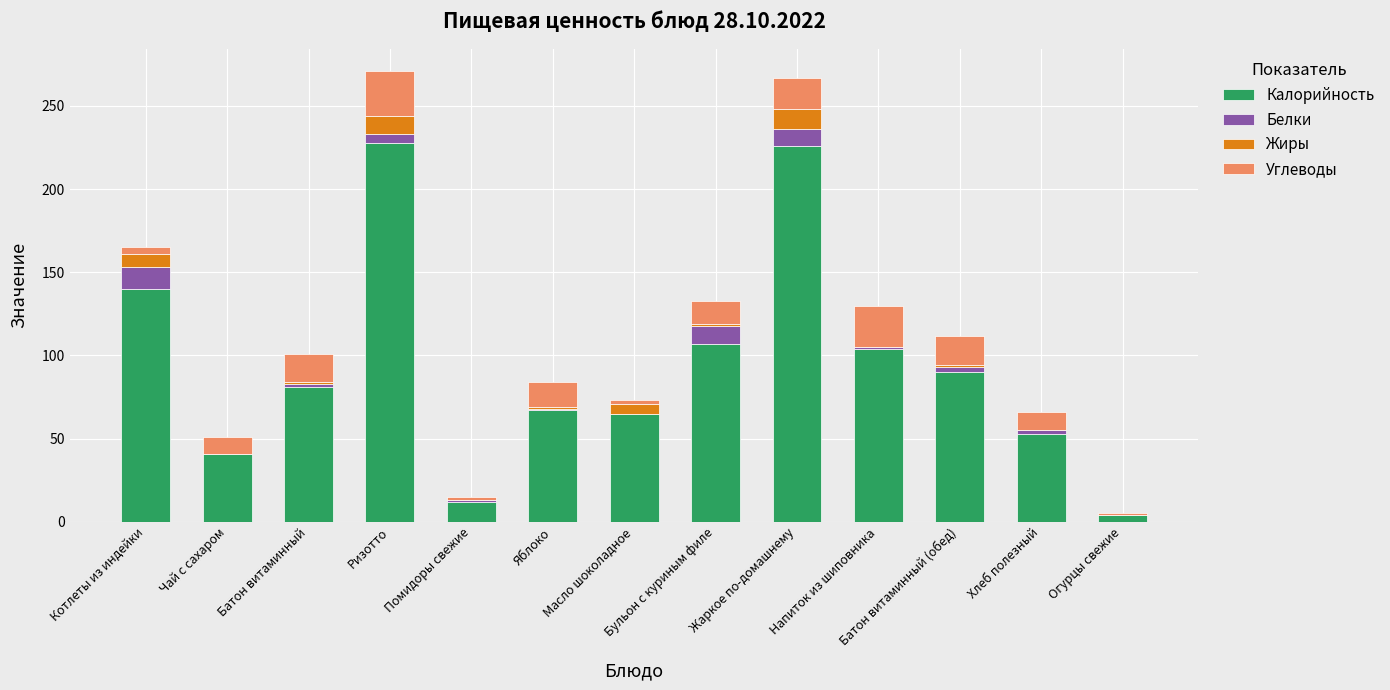

How many distinct data groups are displayed?

4